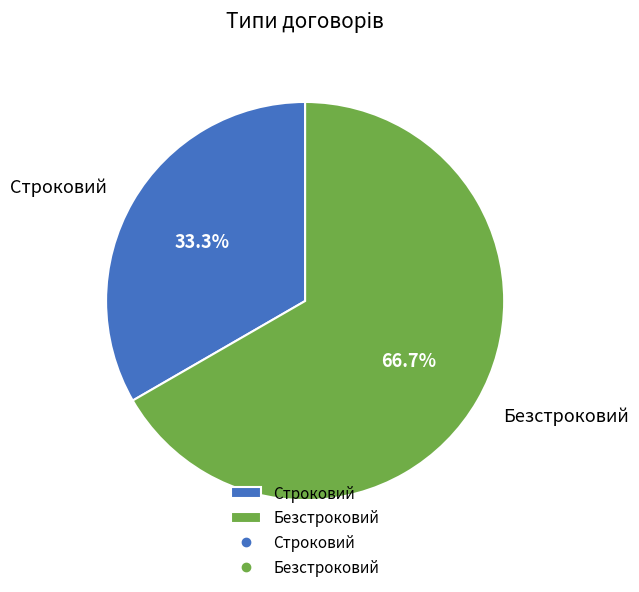

Is Строковий the majority of the pie?

No